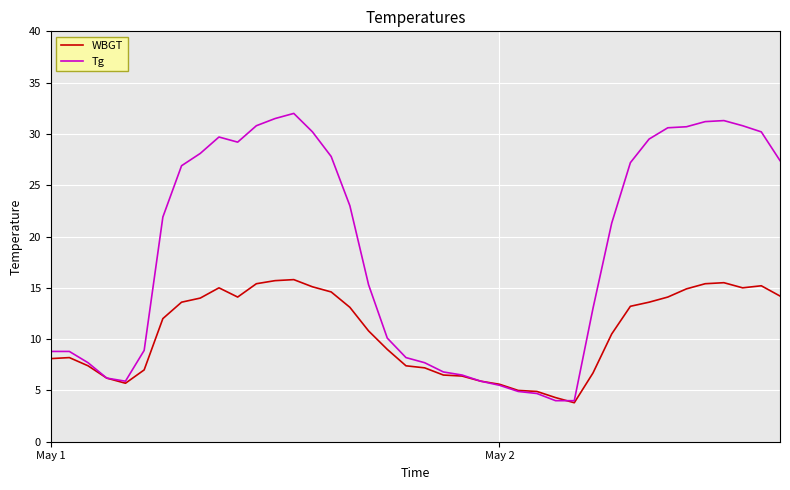

Does the chart have visible grid lines?

Yes